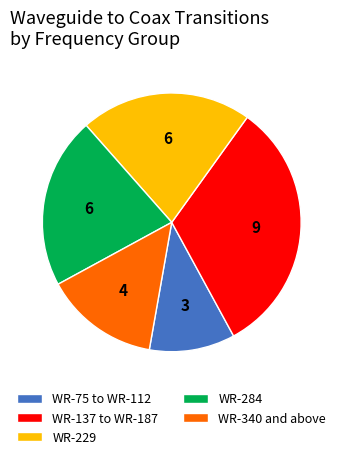

Is it true that WR-229 is 16% of the pie?

False